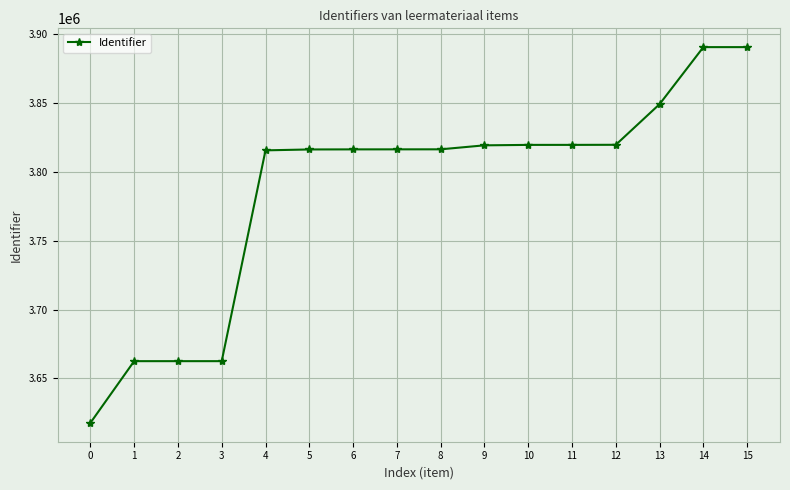

How many data points are less than 3816372?

8